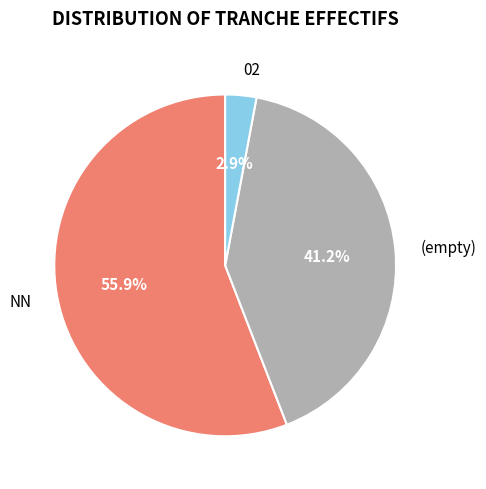

Combined, do NN and 02 account for over 50%?

Yes